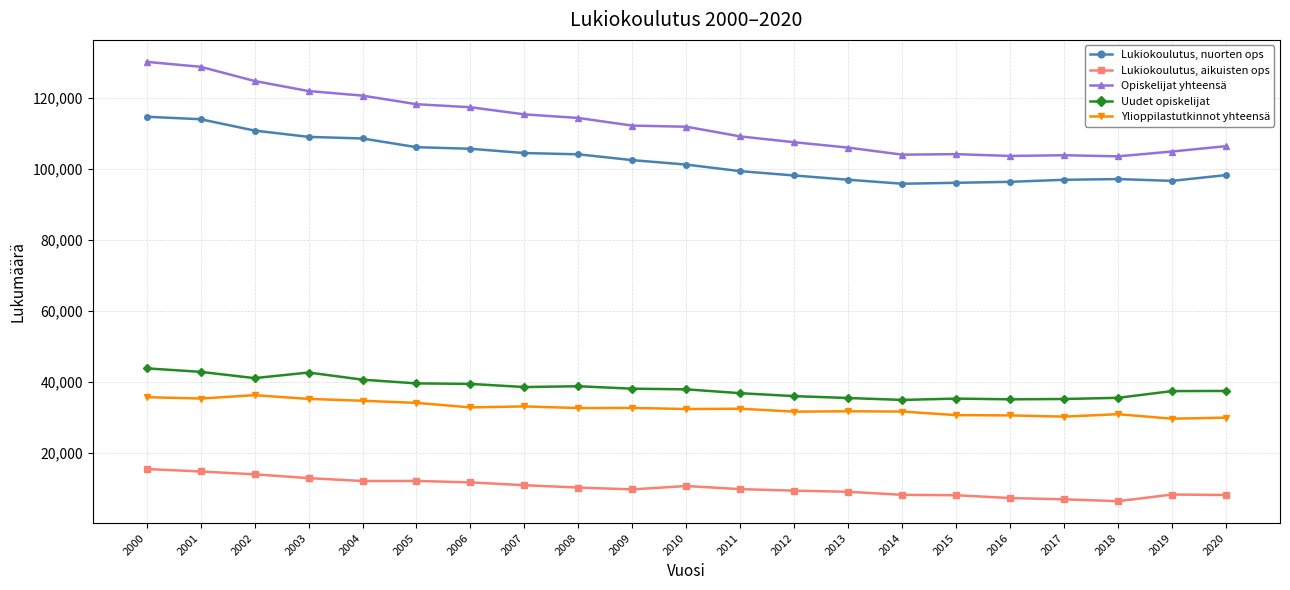

How many data points does each series have?

21